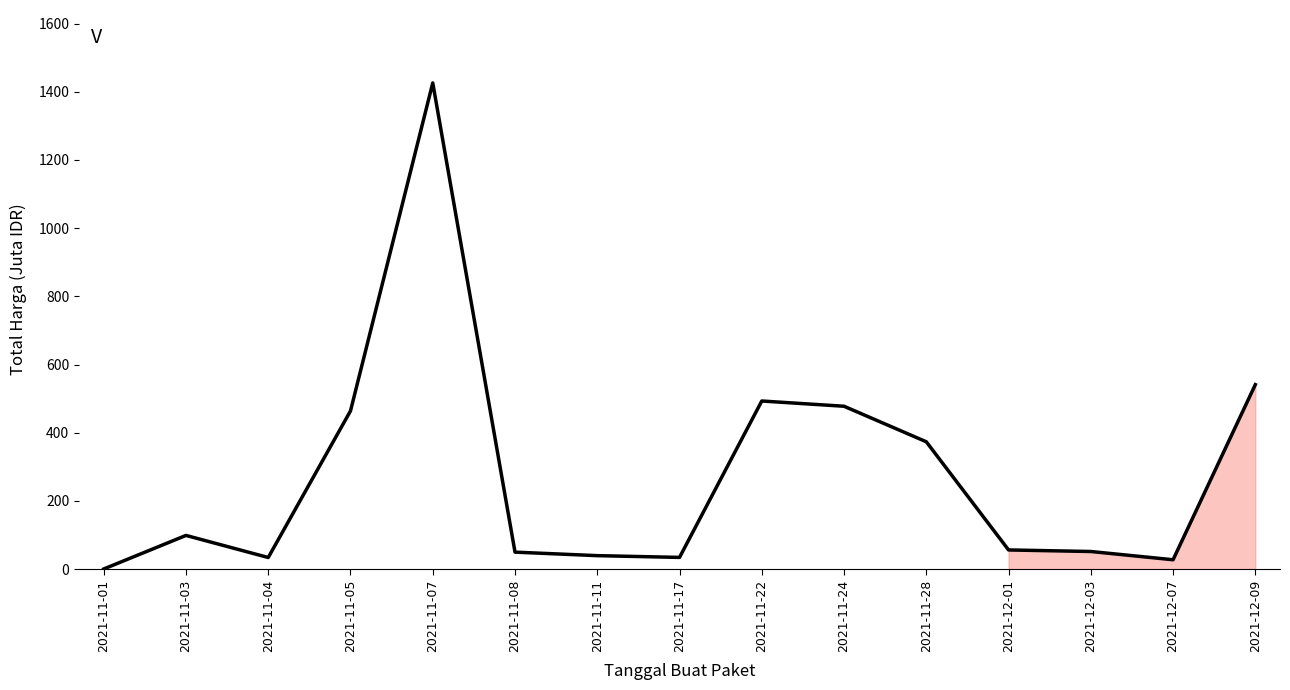

What is the smallest value displayed?

0.3